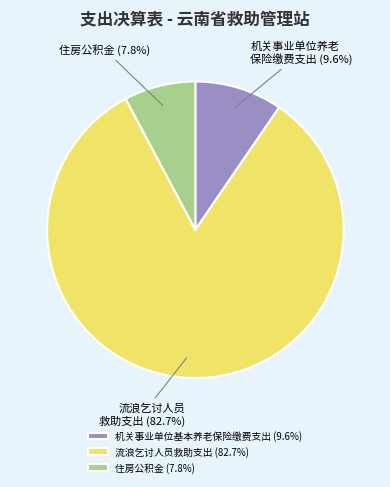

To the nearest percent, what is the difference between the largest and smallest slice percentages?

75%